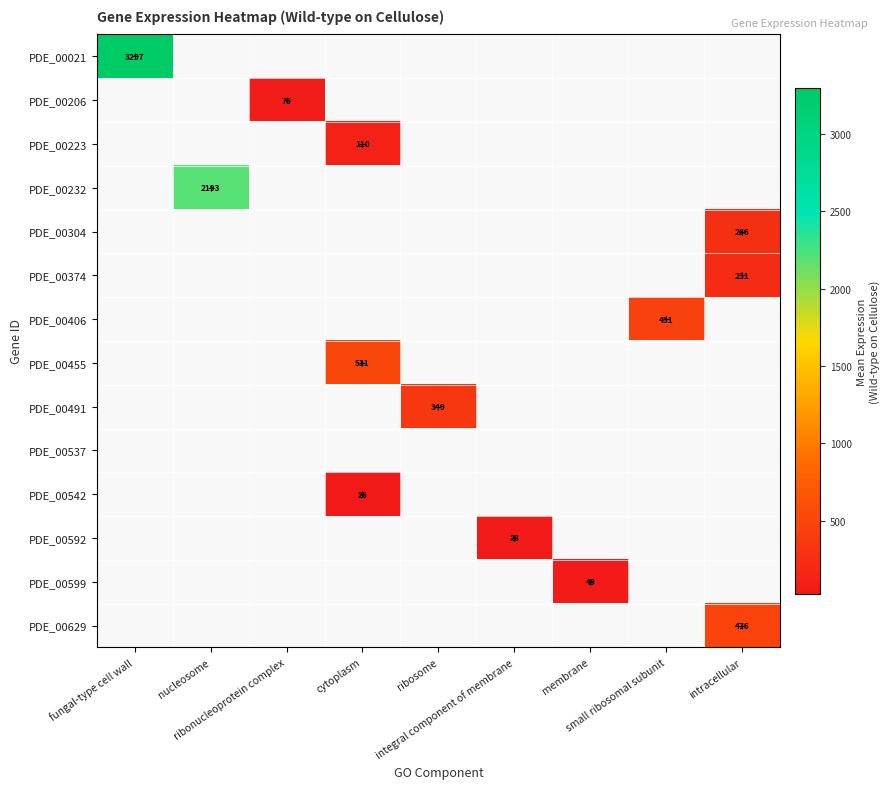

At which label is PDE_00021 closest to 3297?

fungal-type cell wall